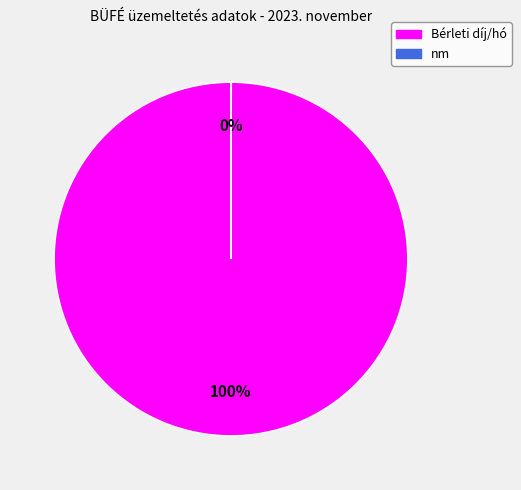

The Bérleti díj/hó slice represents 100% of the pie. True or false?

True